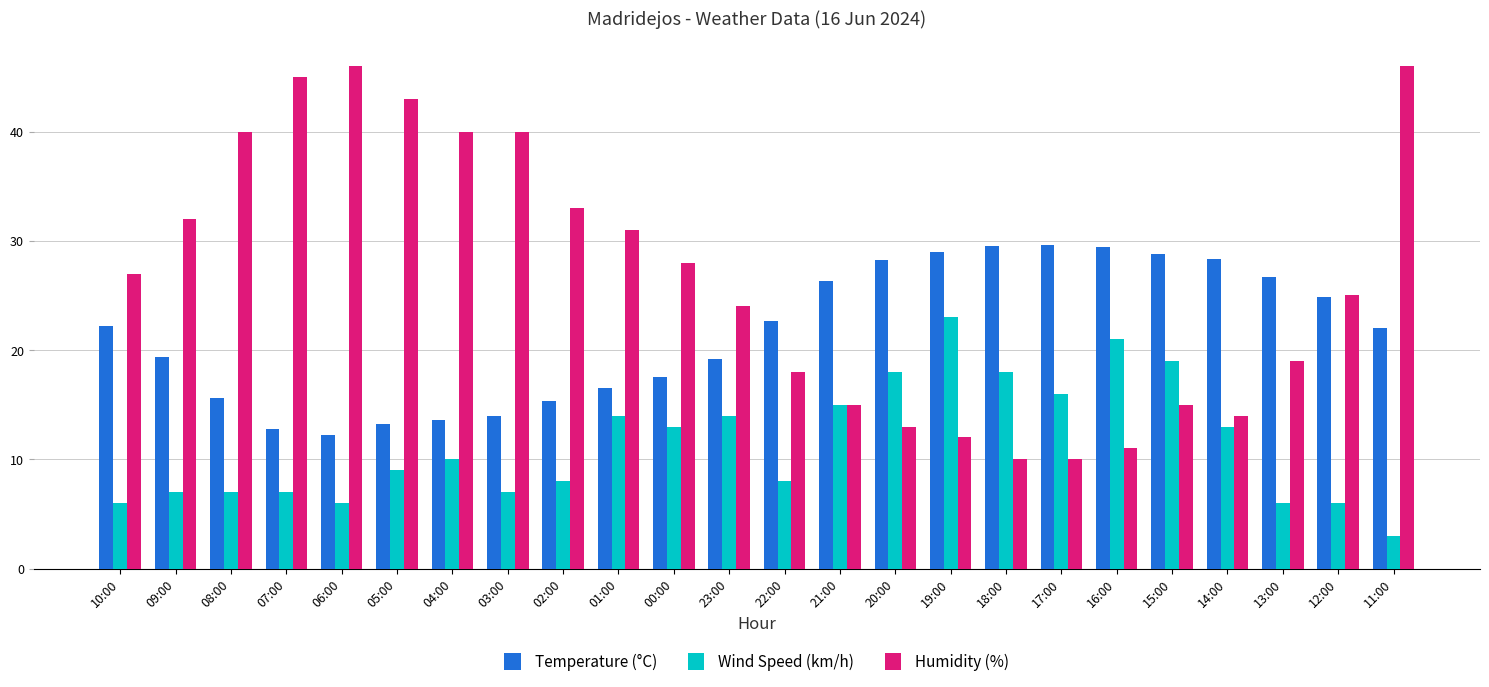

At how many categories does at least one series exceed 34?

7